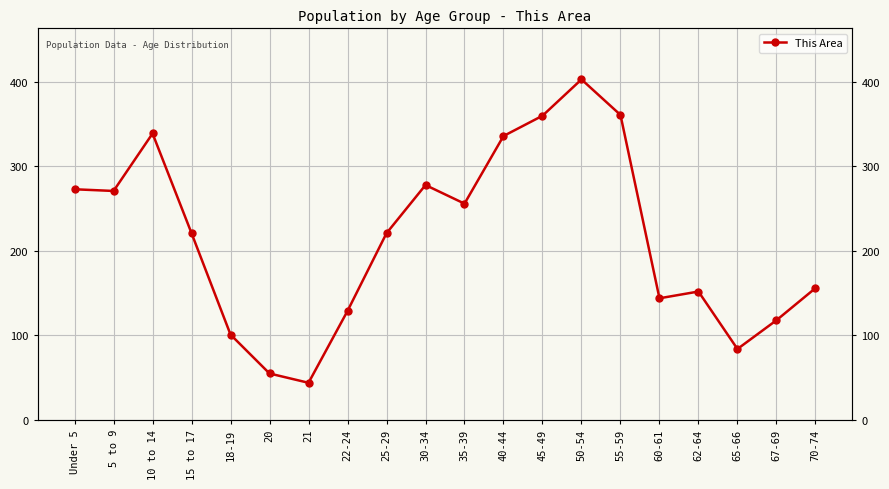

What is the approximate value at 67-69?

118